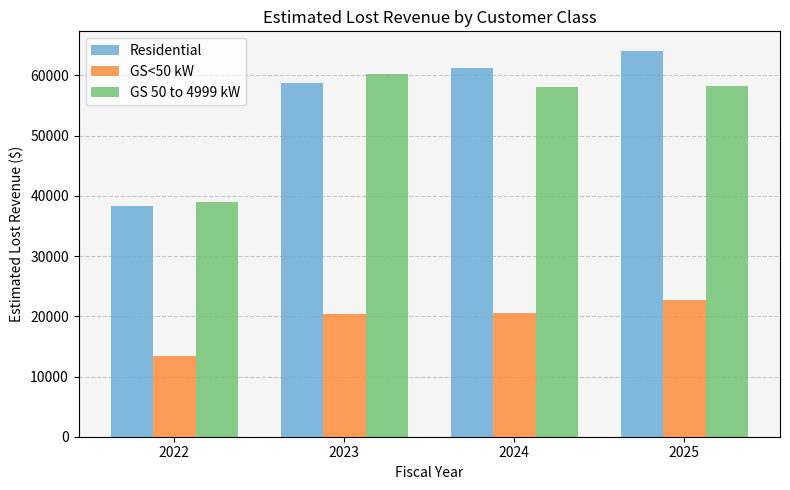

What is the approximate value of Residential at 2024?

61251.3